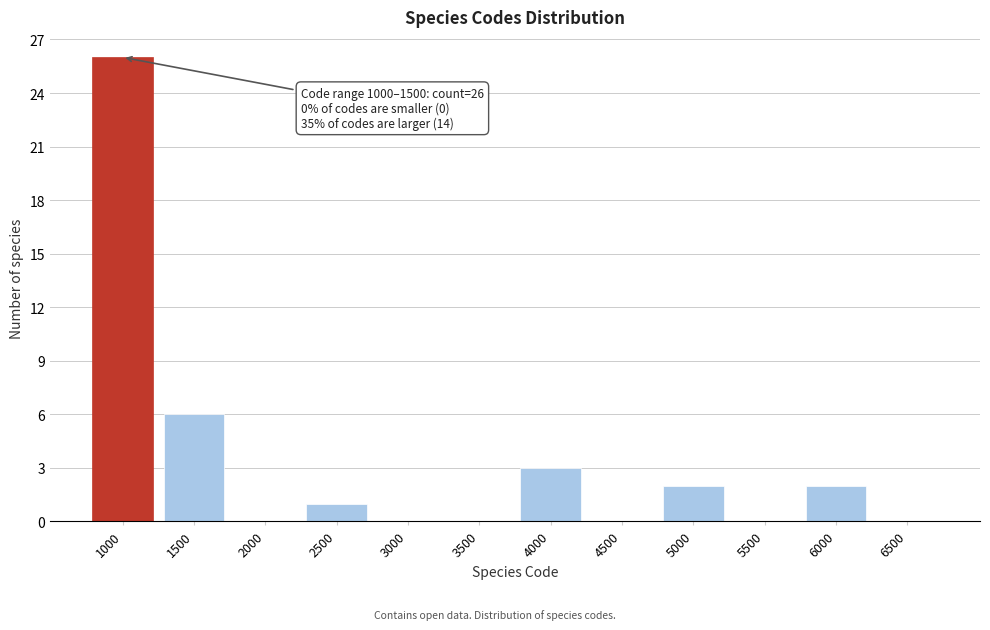

Reading left to right, transcribe all the data shown in this chart.

1000=26	1500=6	2000=0	2500=1	3000=0	3500=0	4000=3	4500=0	5000=2	5500=0	6000=2	6500=0